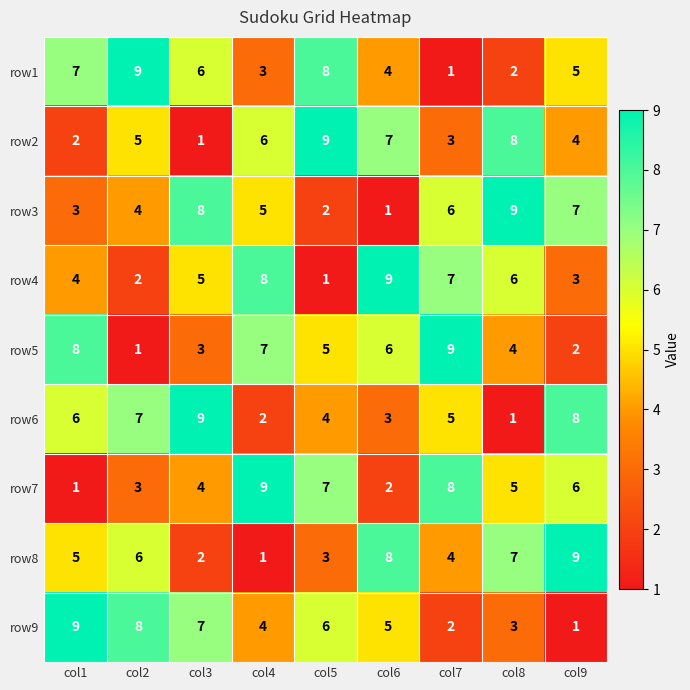

What is the spread (max minus min) of values at col4?

8